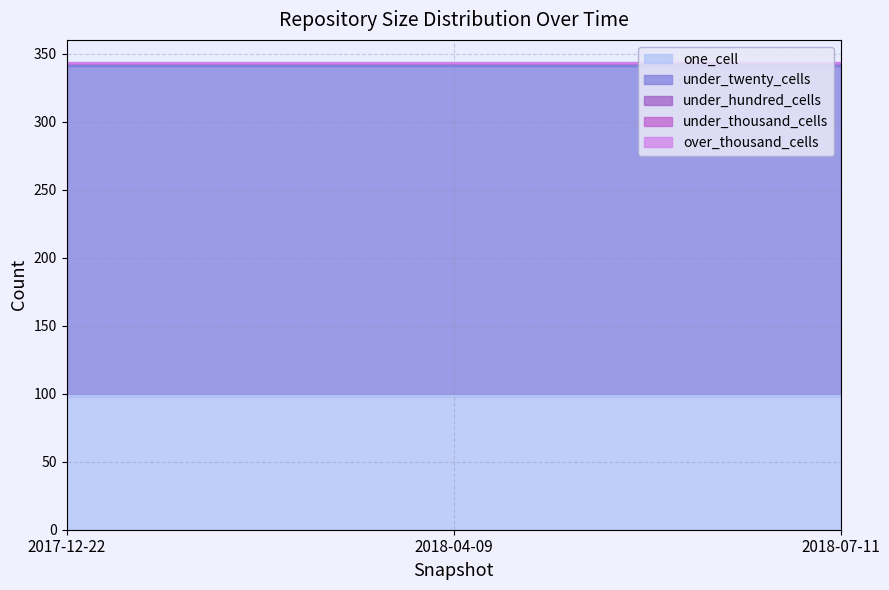

Is the value of over_thousand_cells at 2018-04-09 greater than the value of under_thousand_cells at 2018-04-09?

No